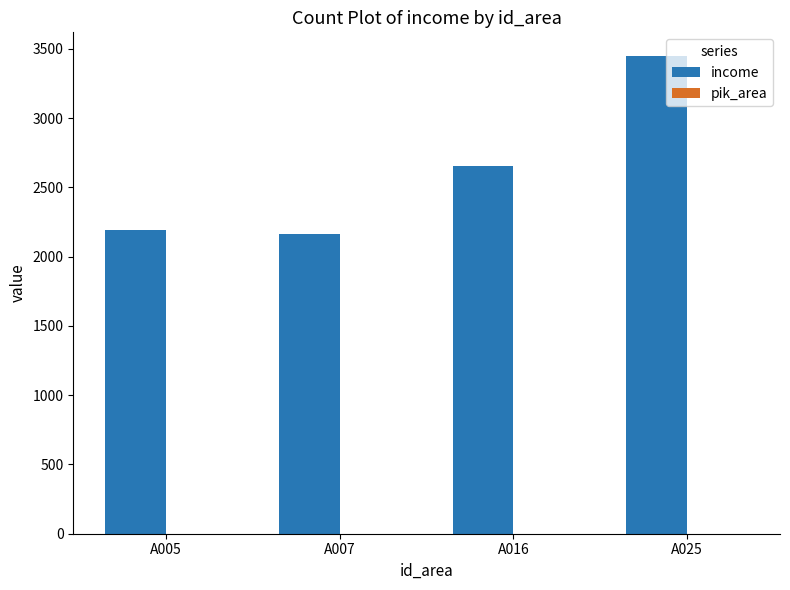

Which series has the largest total across all categories?

income